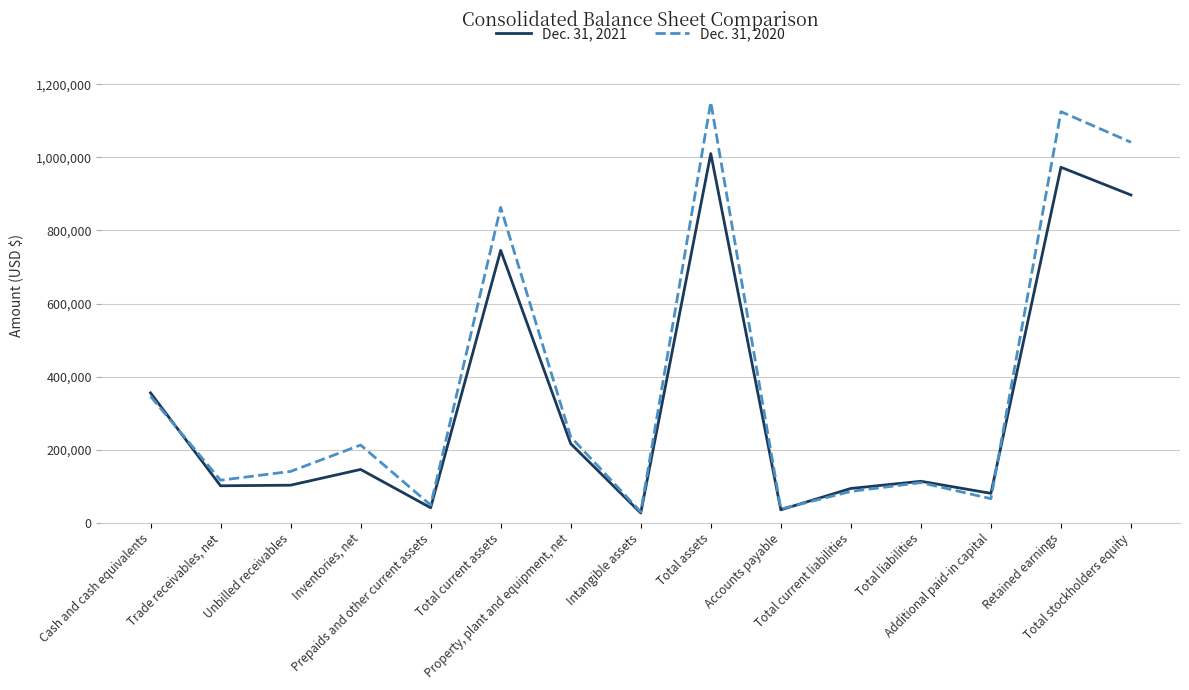

The value of Dec. 31, 2021 at Retained earnings is 973087. True or false?

True